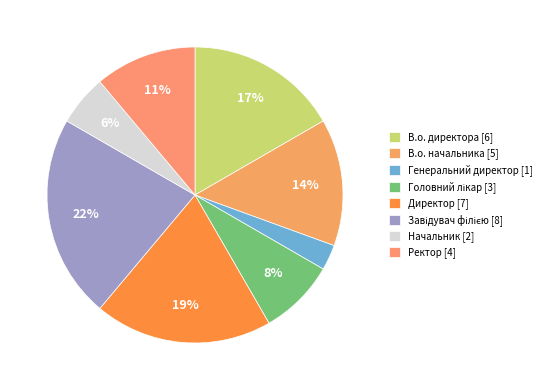

Combined, do В.о. начальника and Головний лікар account for over 50%?

No